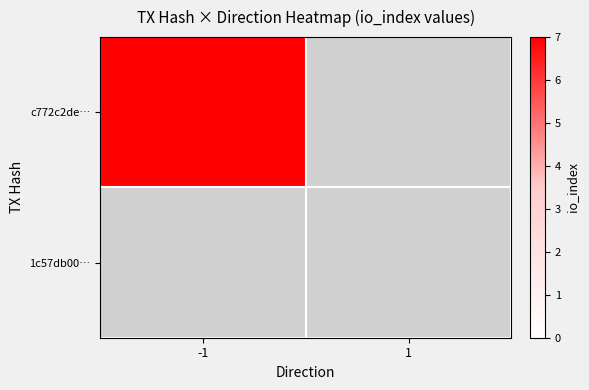

What is the total value across all series at direction_-1?

7